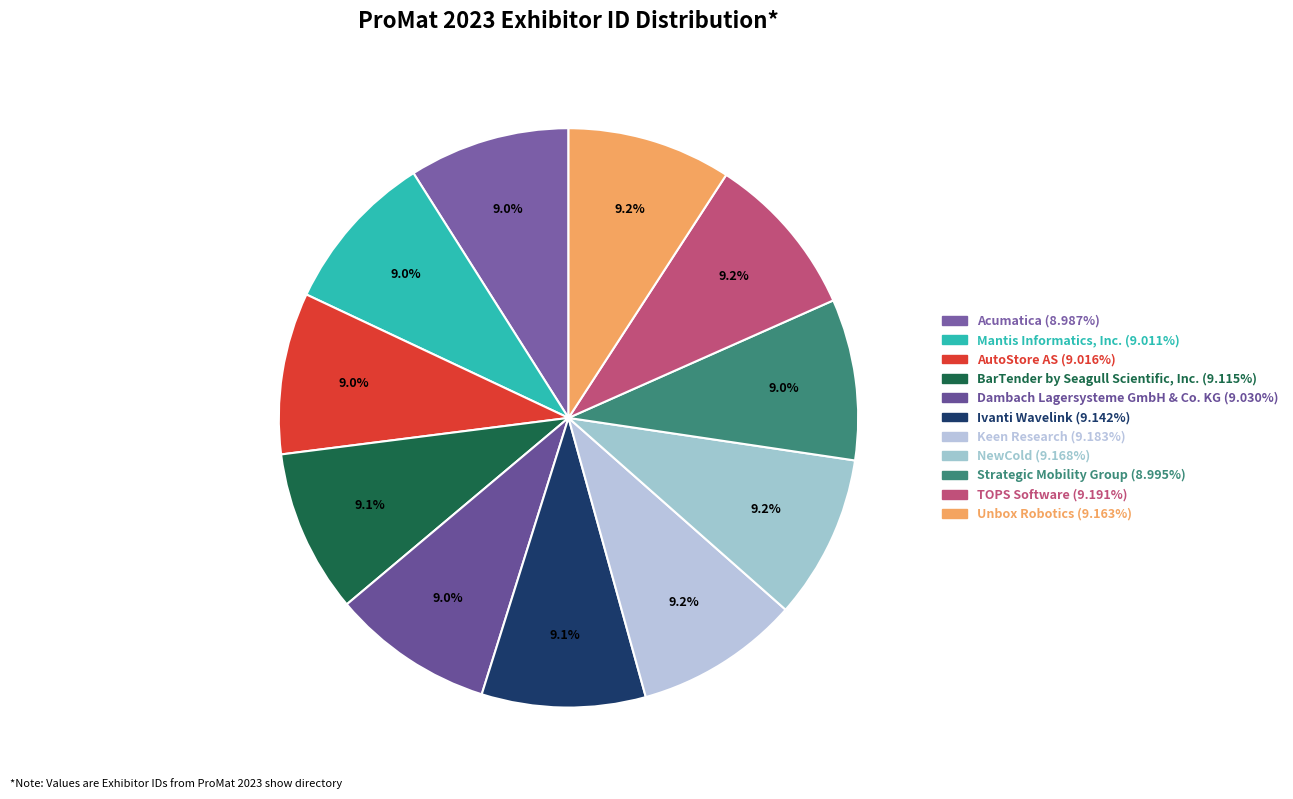

Is Keen Research the majority of the pie?

No